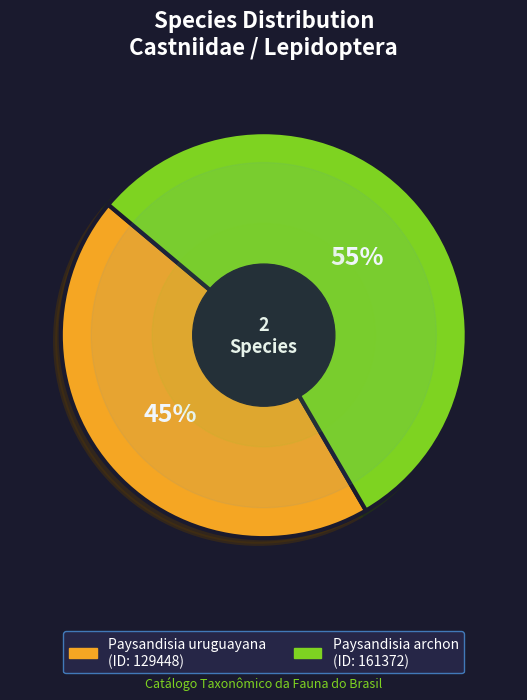

Which has a higher value, Paysandisia archon or Paysandisia uruguayana?

Paysandisia archon